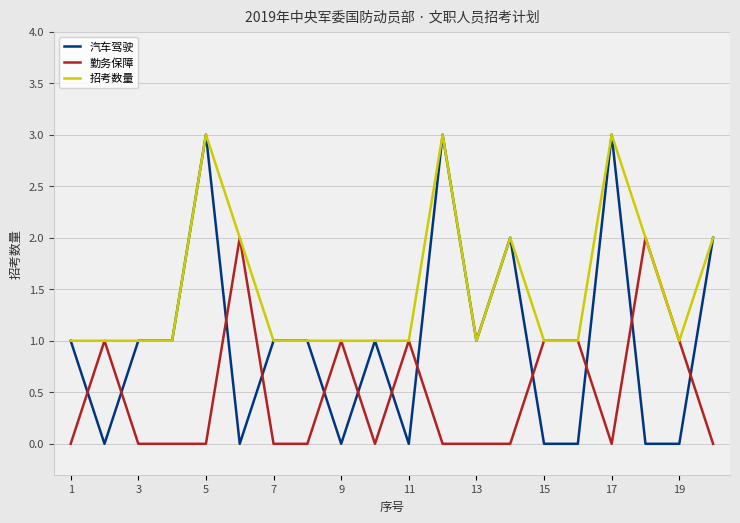

What is the maximum value shown in the chart?

3